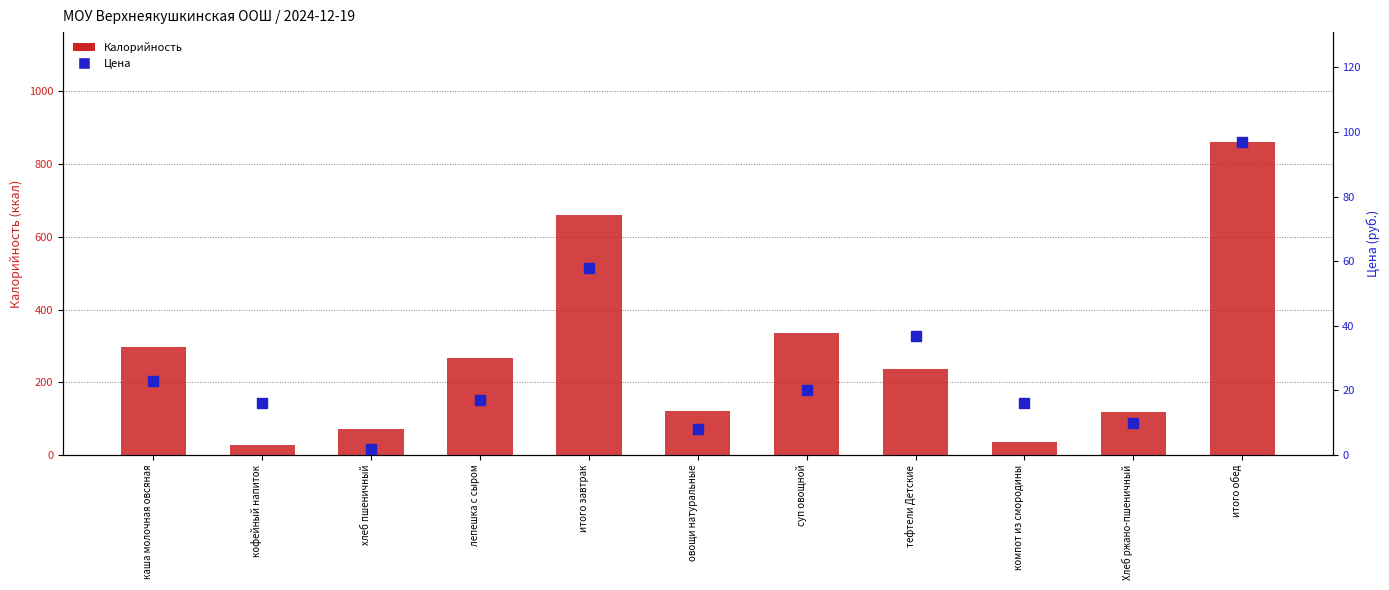

At which category is the sum across all series the highest?

итого обед